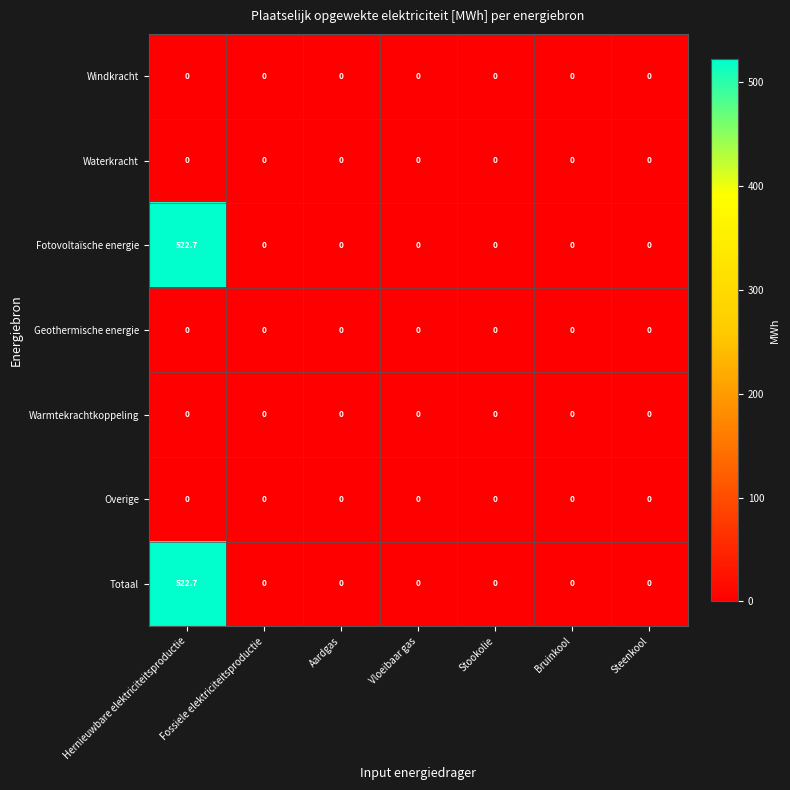

At which category is the sum across all series the highest?

Hernieuwbare elektriciteitsproductie